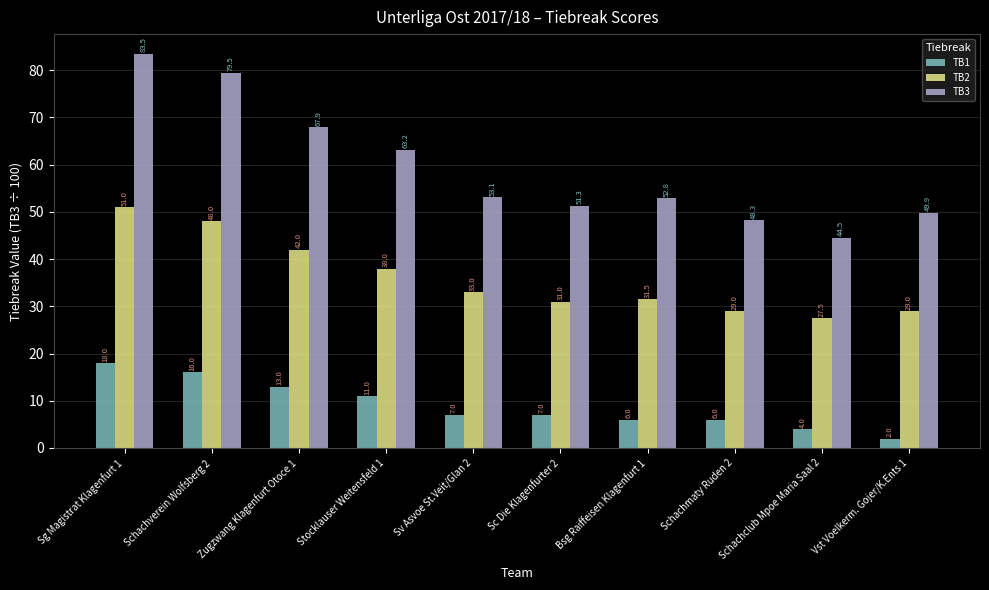

Which series has the largest total across all categories?

TB3